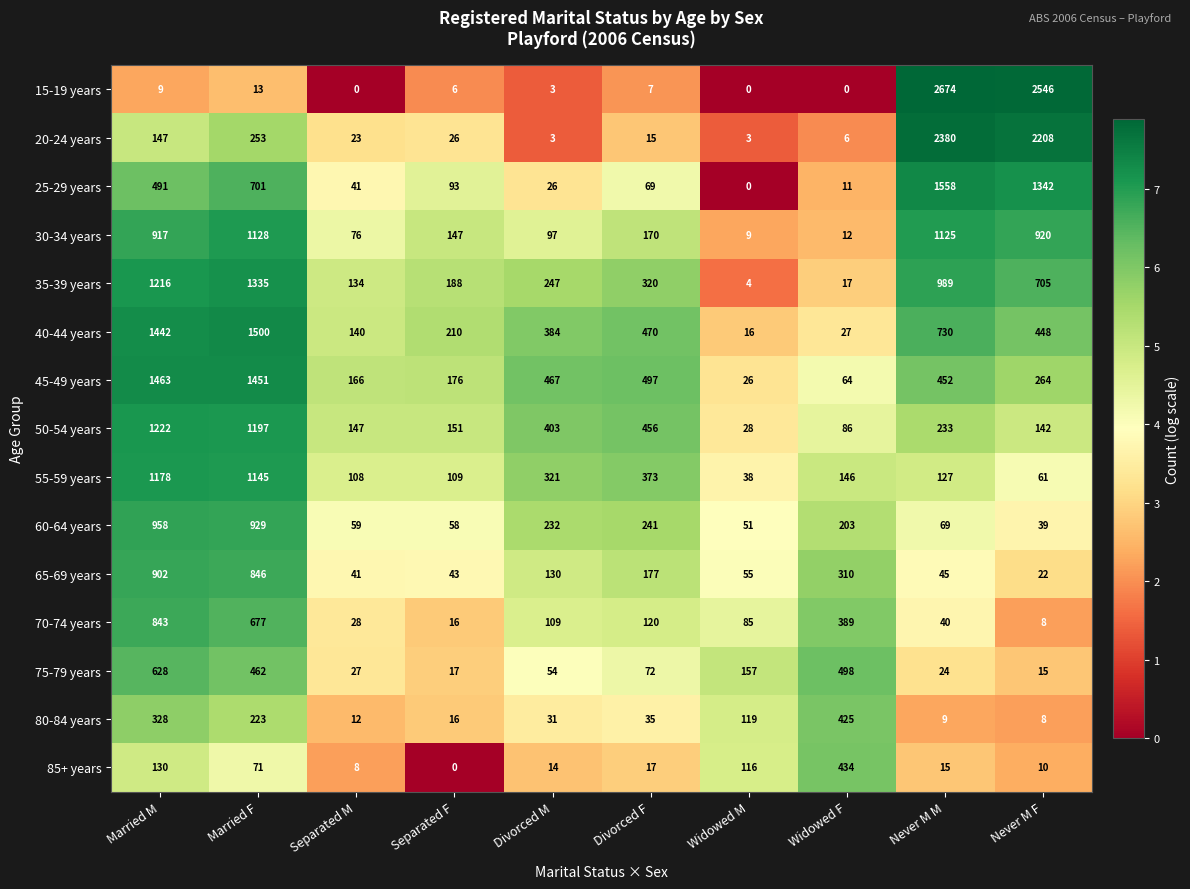

Rank the series by their maximum value, from lowest to highest.

80-84 years, 85+ years, 75-79 years, 70-74 years, 65-69 years, 60-64 years, 30-34 years, 55-59 years, 50-54 years, 35-39 years, 45-49 years, 40-44 years, 25-29 years, 20-24 years, 15-19 years